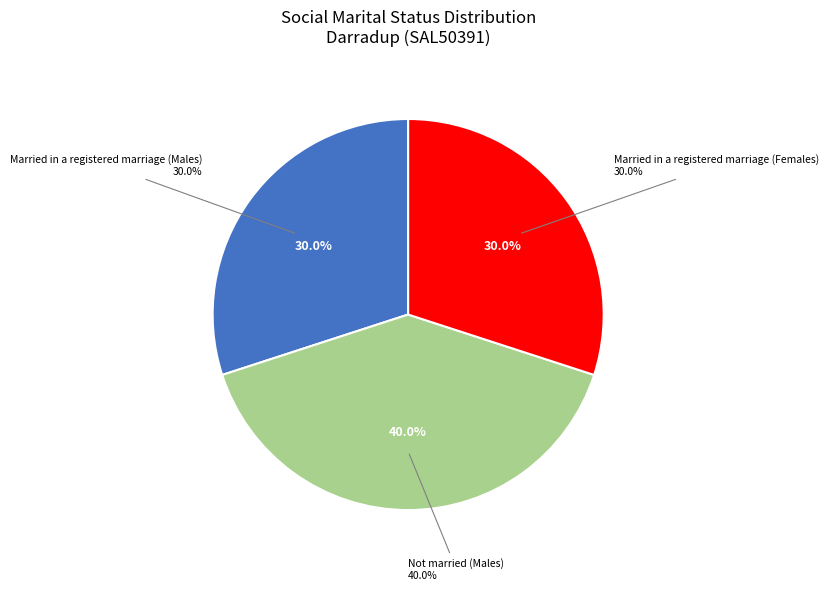

Approximately how many times larger is the value at Not married (Males) compared to Married in a registered marriage (Females)?

1.3